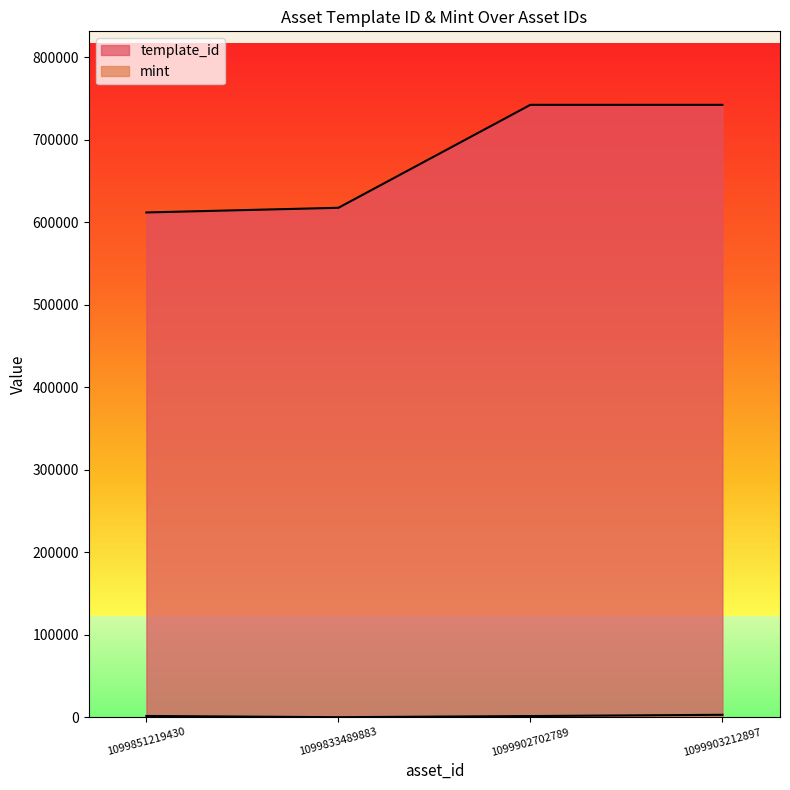

The value of mint at 1099903212897 is 2994. True or false?

True